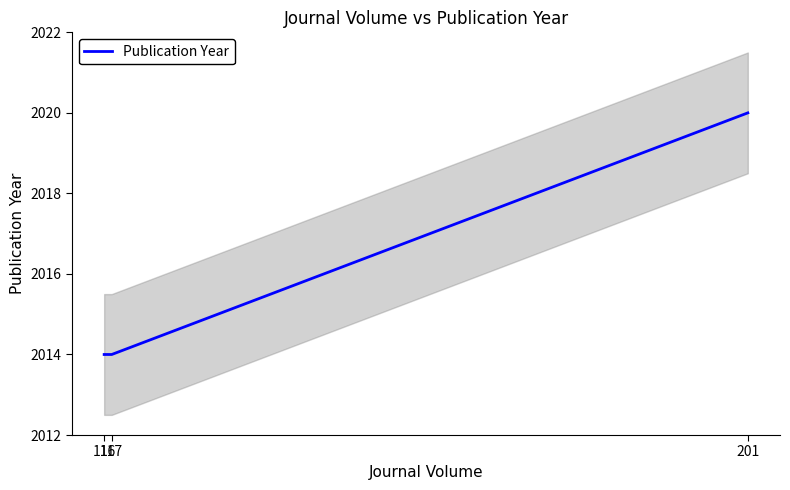

How many distinct data groups are displayed?

1